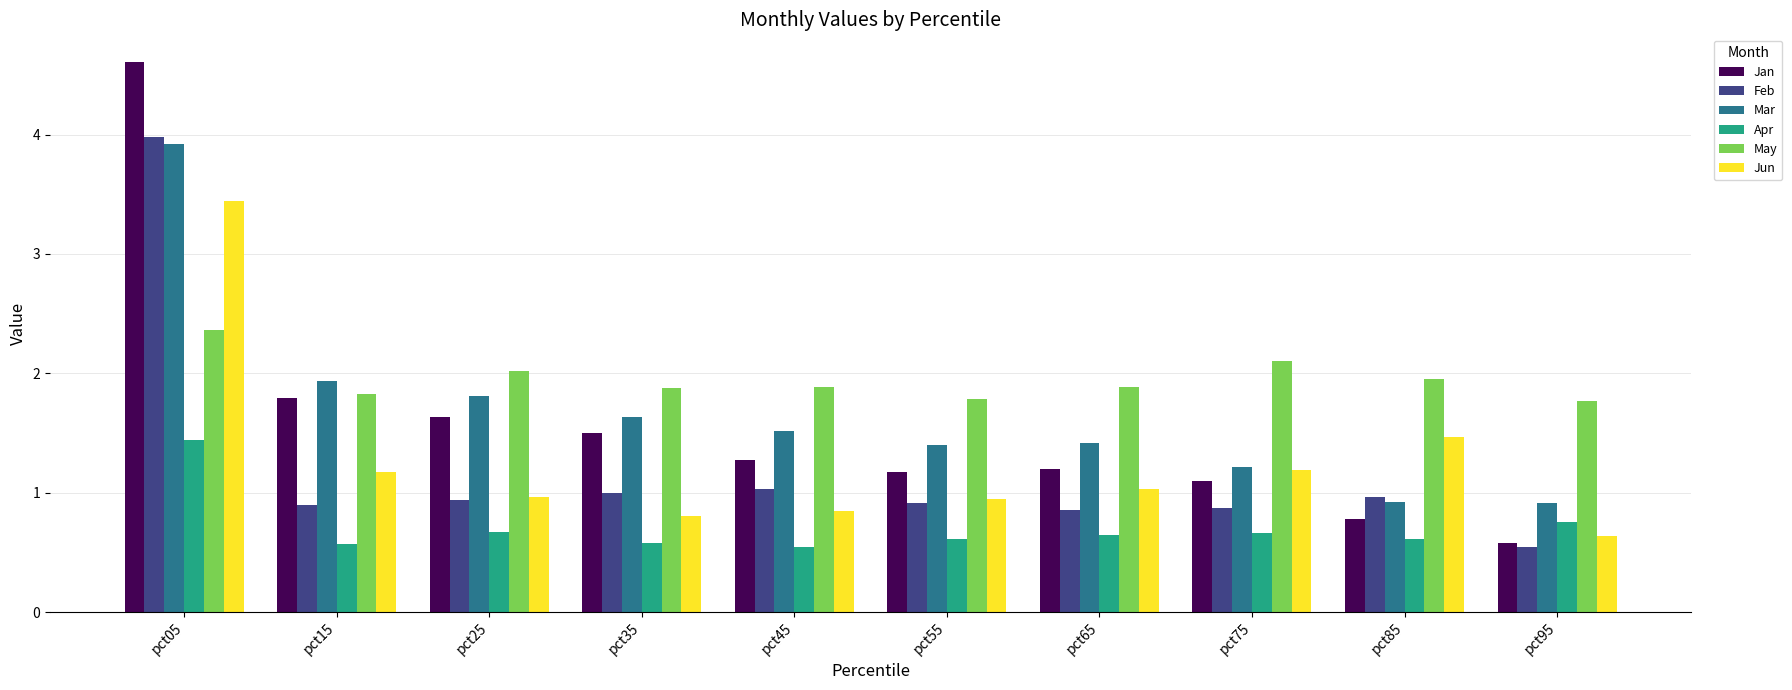

What value does the Apr series have at pct65?

0.6